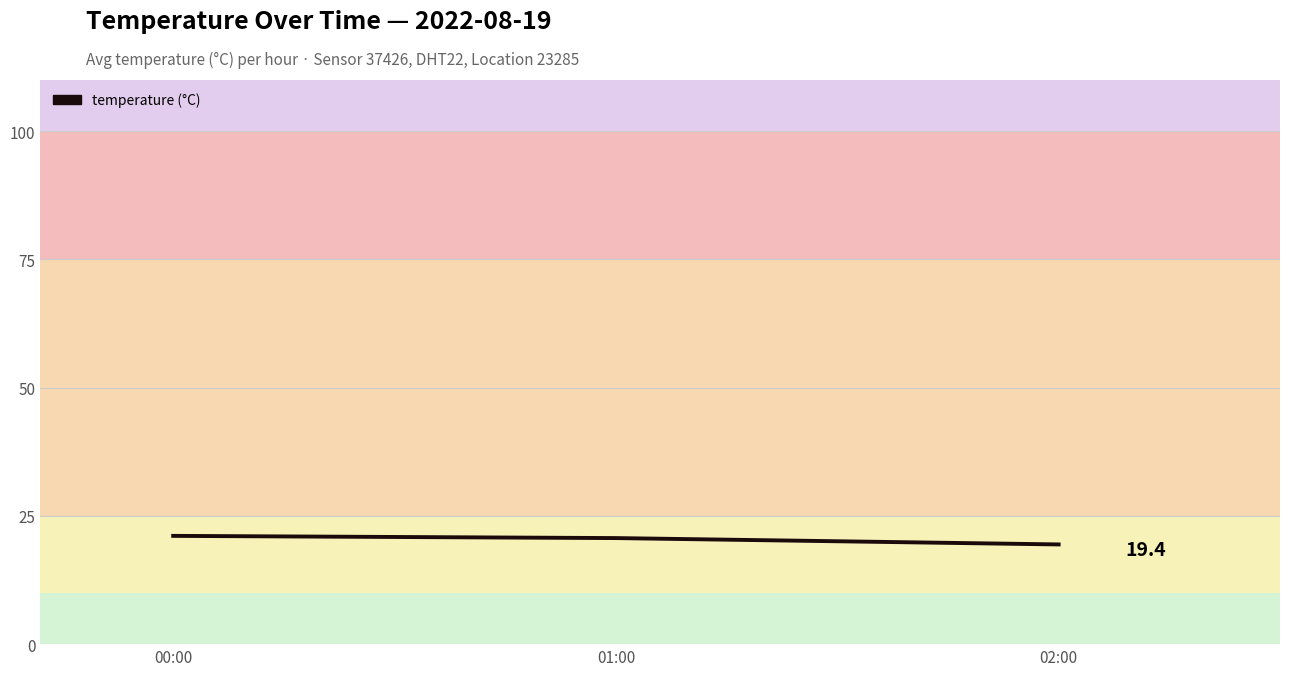

Is it true that the value at 02:00 is 28.5?

False